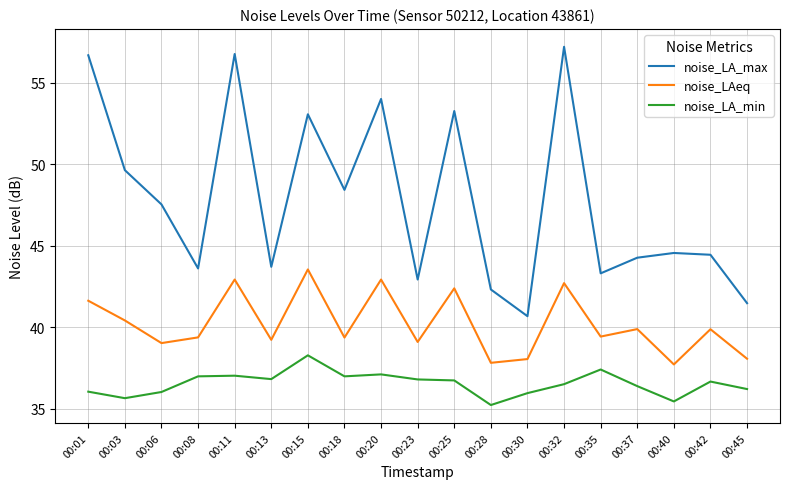

True or false: noise_LA_min and noise_LAeq intersect in this chart.

False